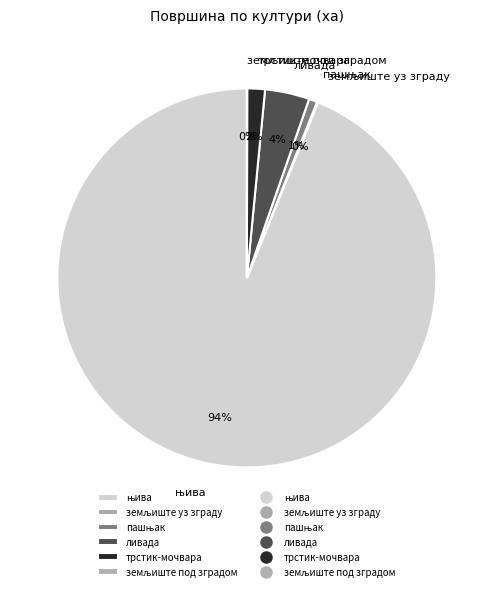

Is there any slice that represents more than half of the pie?

Yes